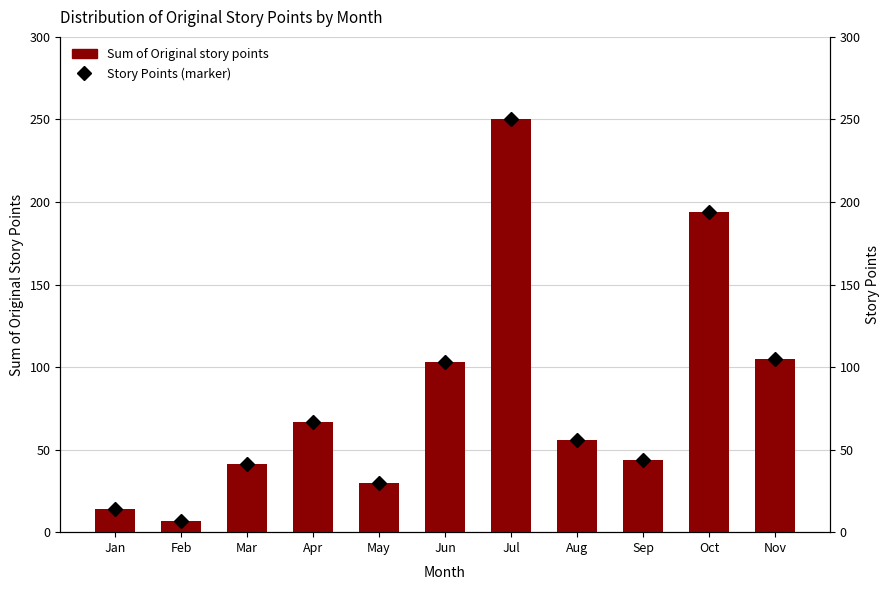

What is the sum of all Story Points (marker) values?

911